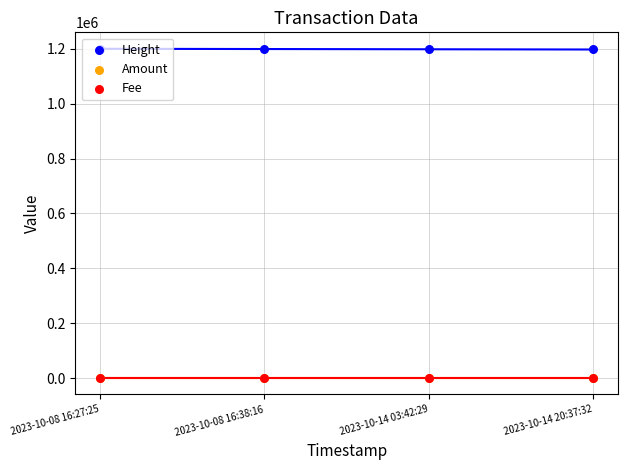

Is the value of Amount at 2023-10-08 16:27:25 greater than the value of Height at 2023-10-08 16:27:25?

No